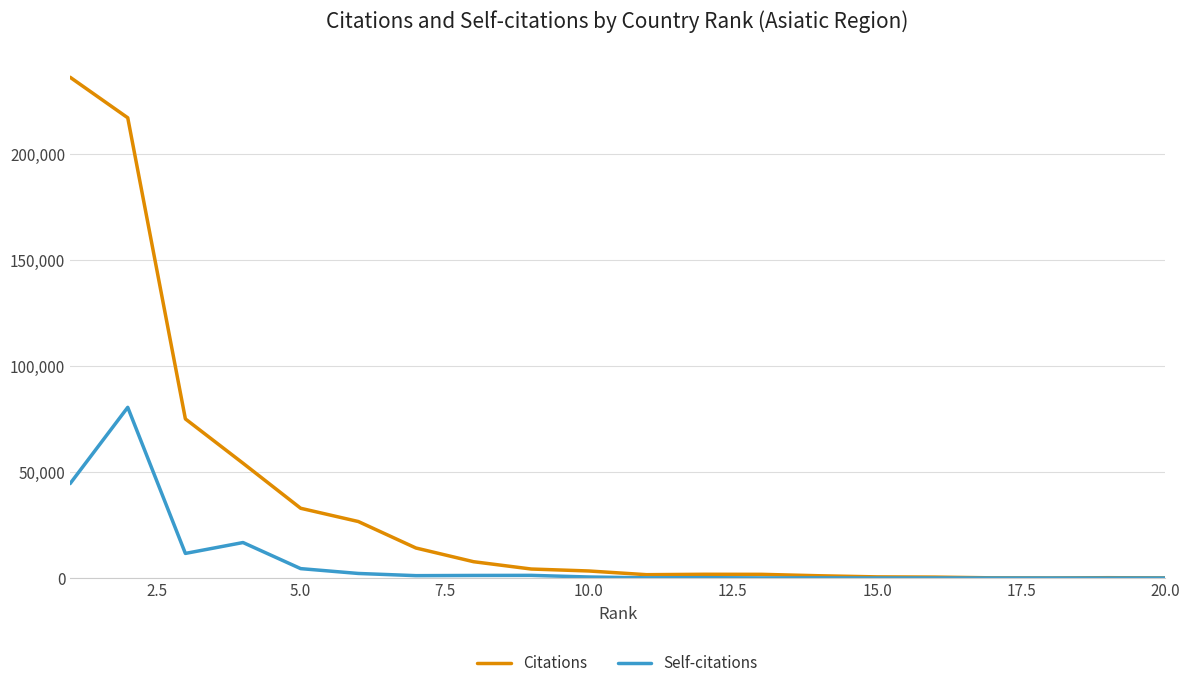

How many lines are shown in the chart?

2